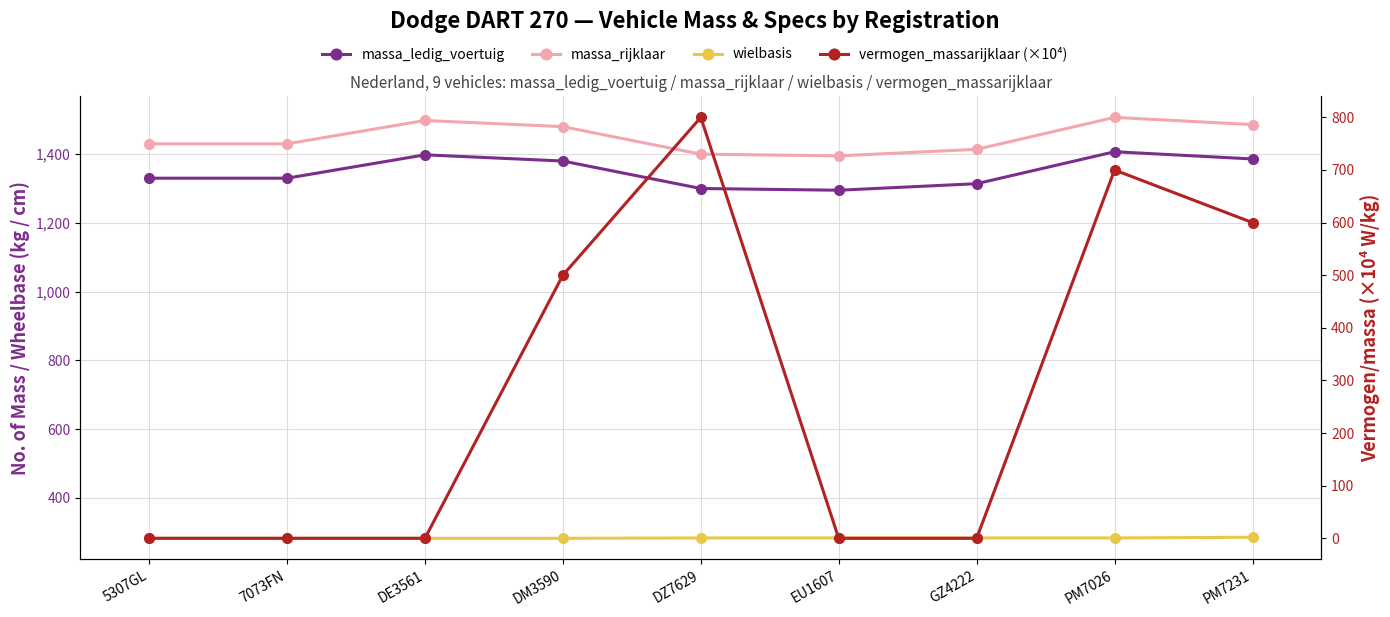

How many data points in massa_rijklaar are above 1430?

4